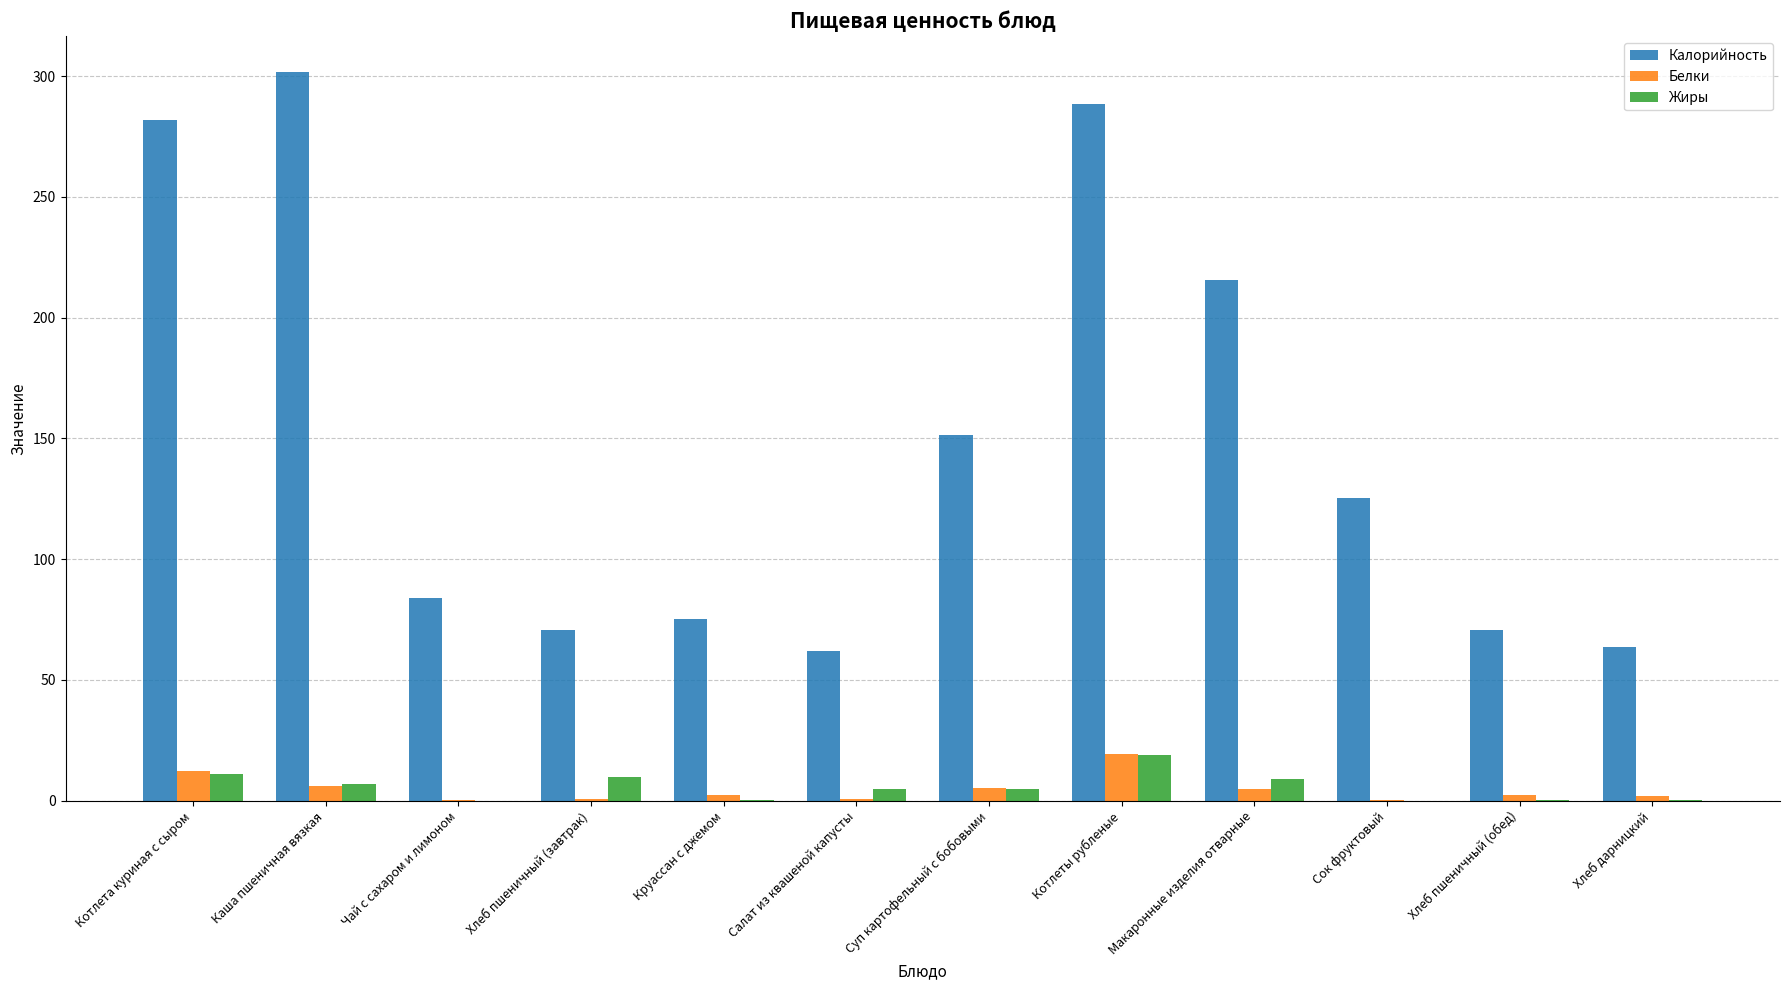

Is the value of Калорийность at Макаронные изделия отварные greater than the value of Белки at Хлеб пшеничный (обед)?

Yes